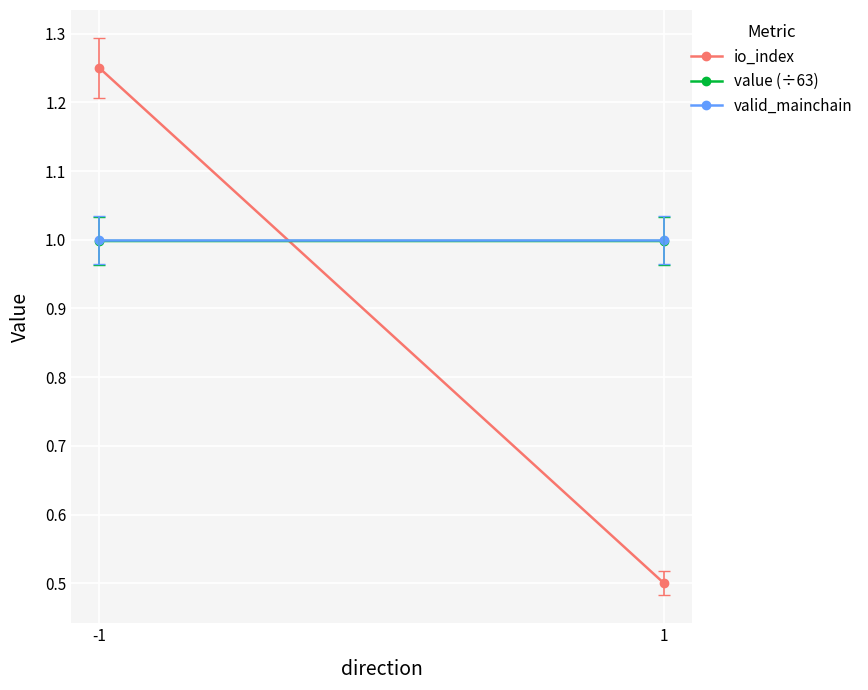

What is the sum of all io_index values?

1.8